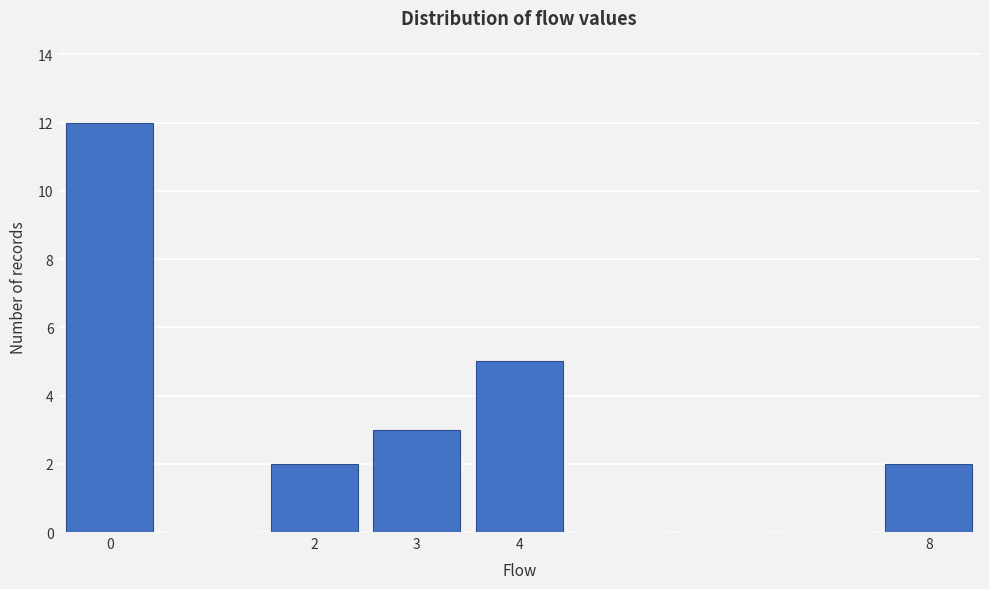

Reading left to right, list every bar in this chart as the range it spans on the x-axis followed by its height. The values are not printed on the chart, so give them approximately, as read against the axis.

-0.5 to 0.5: 12
0.5 to 1.5: 0
1.5 to 2.5: 2
2.5 to 3.5: 3
3.5 to 4.5: 5
4.5 to 5.5: 0
5.5 to 6.5: 0
6.5 to 7.5: 0
7.5 to 8.5: 2